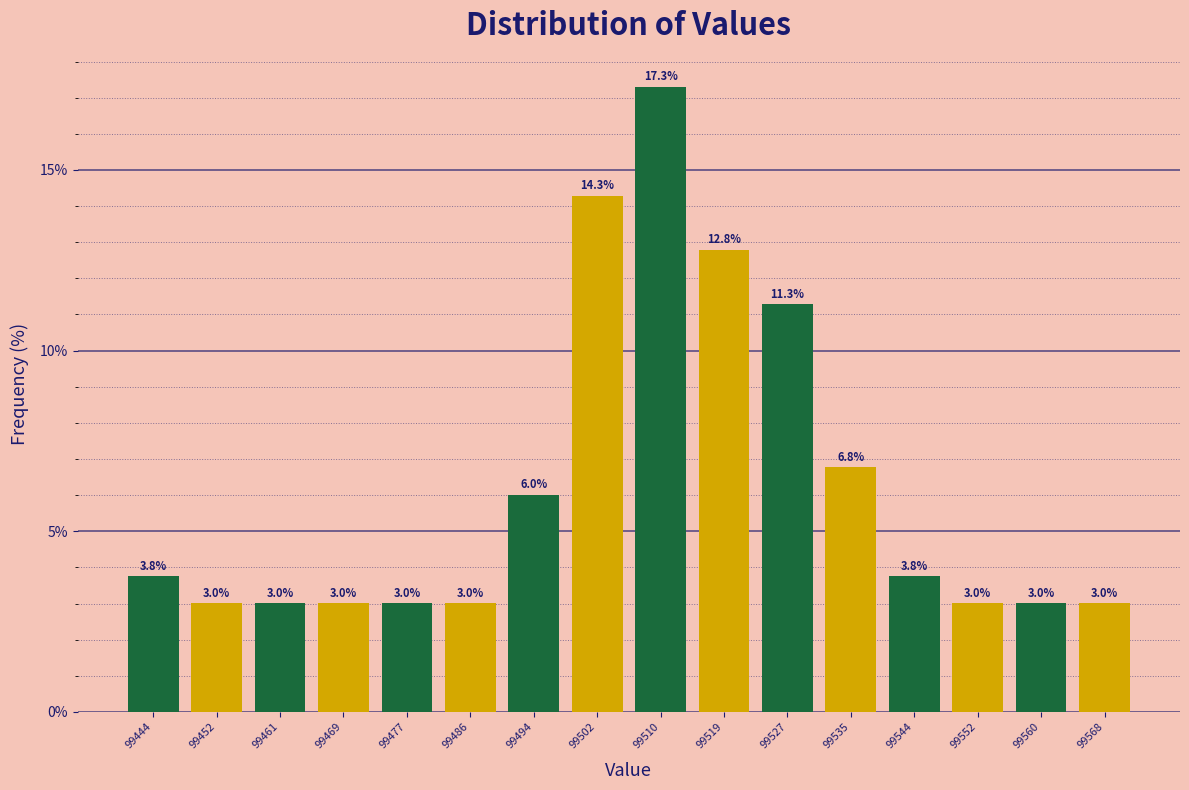

Which range on the x-axis has the tallest bar?

99506 to 99515